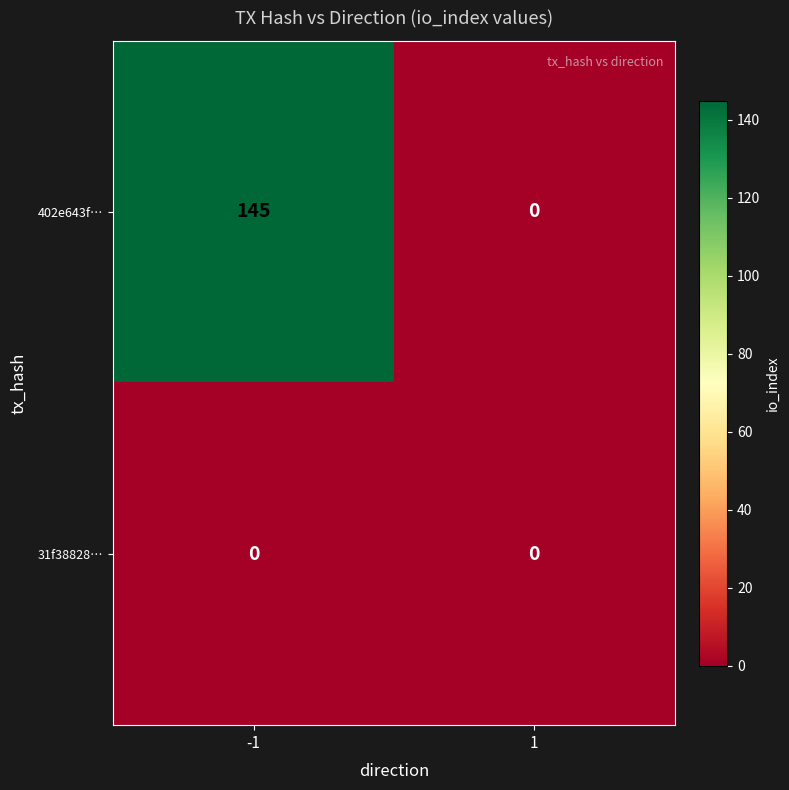

Rank the series by their average value, from highest to lowest.

402e643f…, 31f38828…